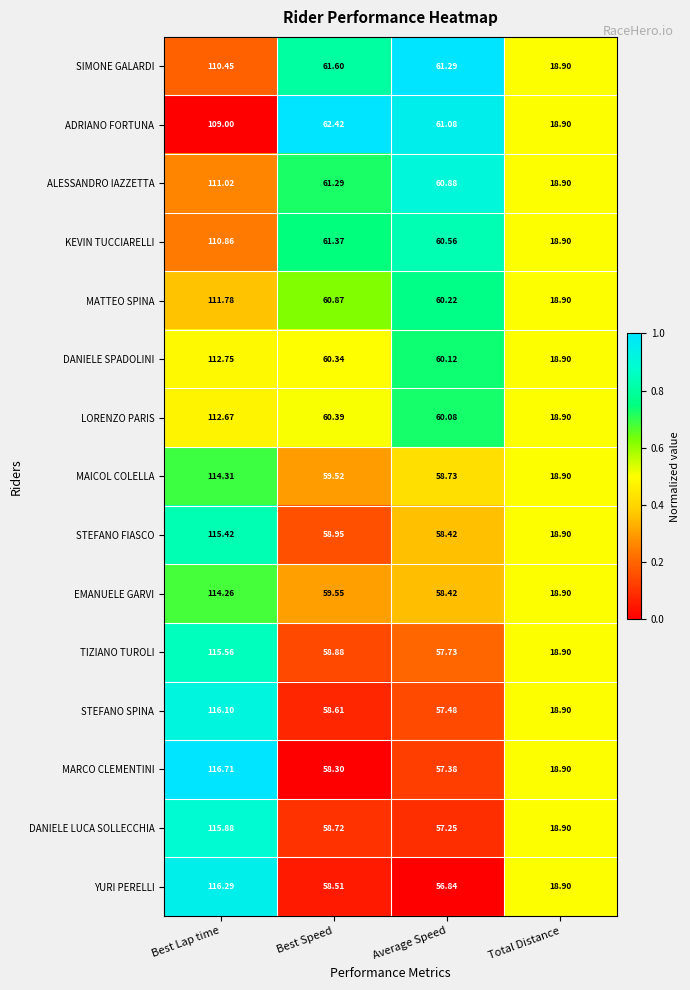

At which category is the sum across all series the highest?

Best Lap time